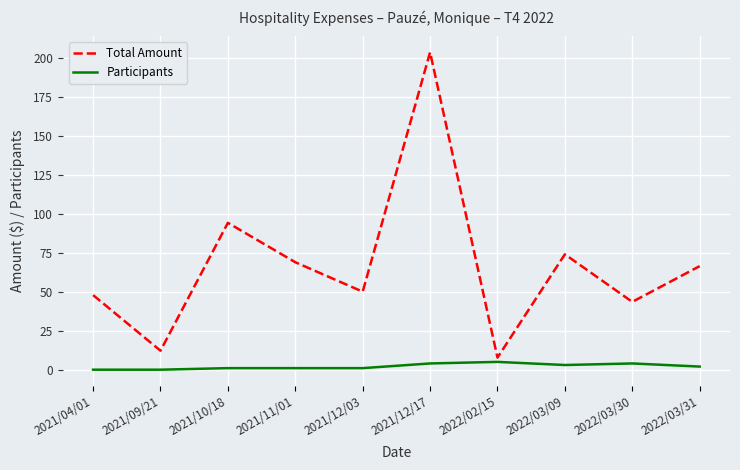

True or false: Total Amount and Participants intersect in this chart.

False